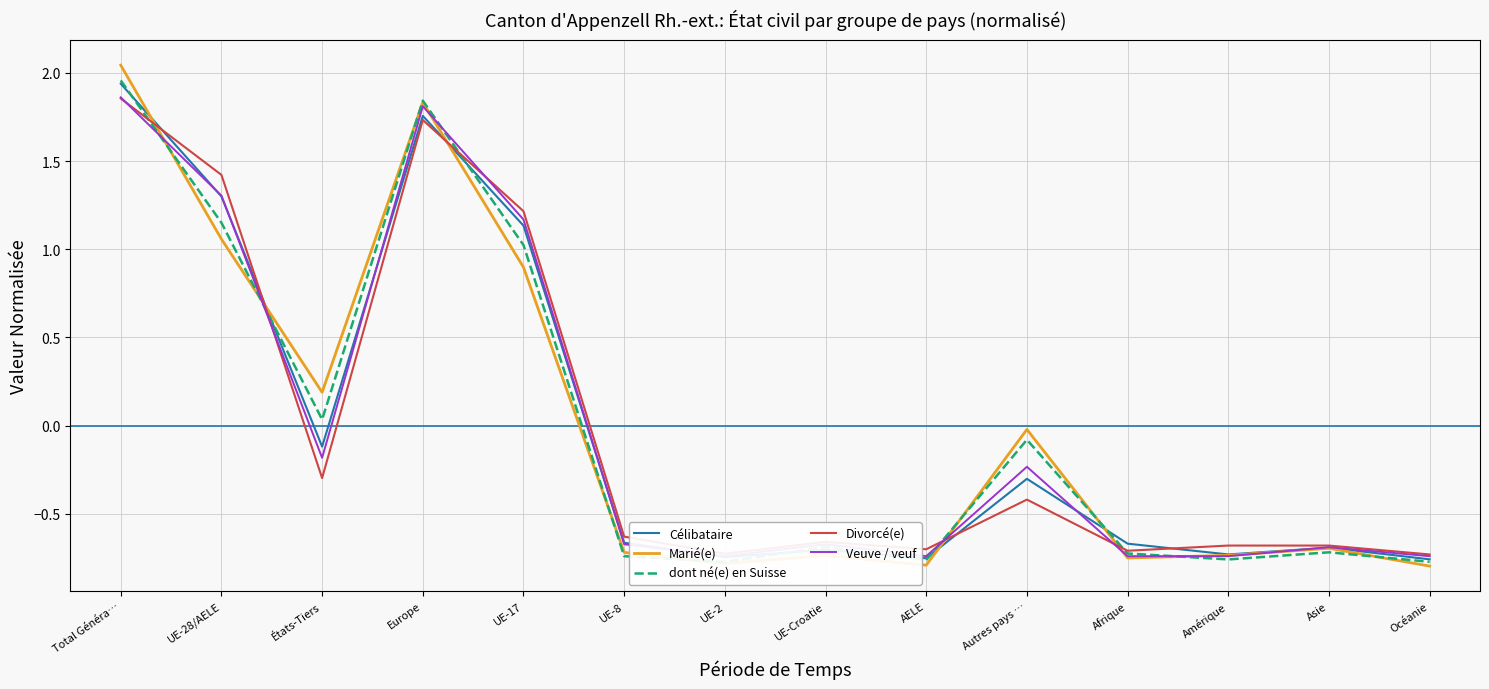

What value does the Marié(e) series have at UE-Croatie?

-0.7